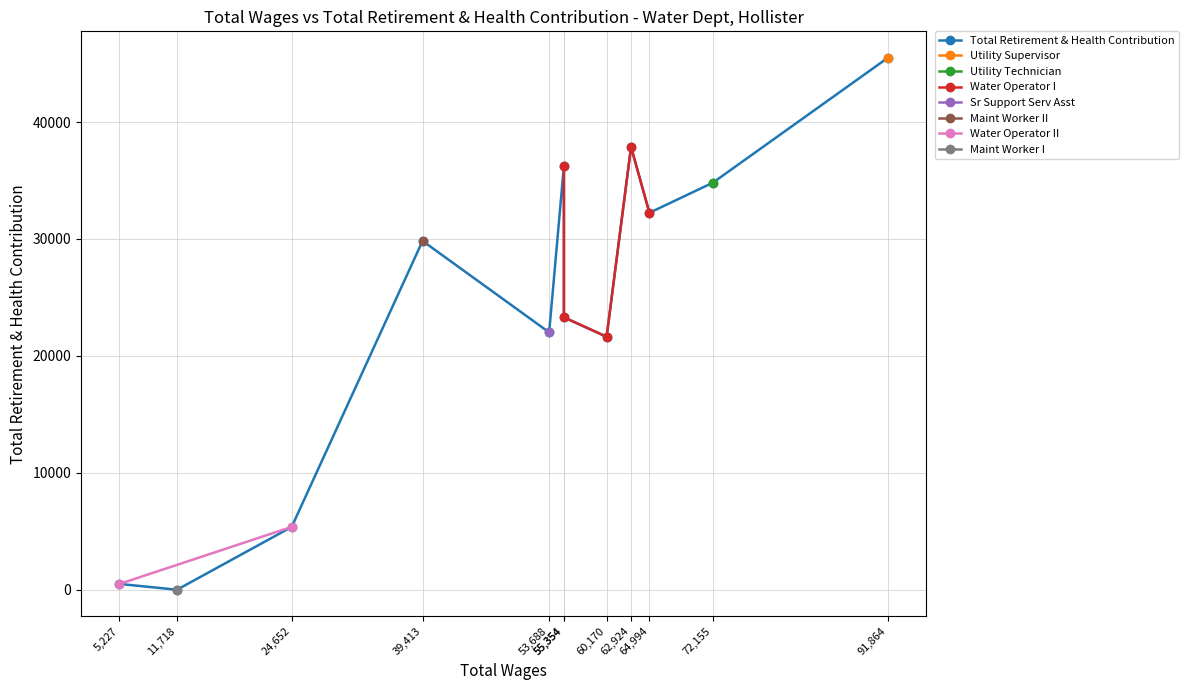

True or false: the data shows 37872 at 62924.0.

True